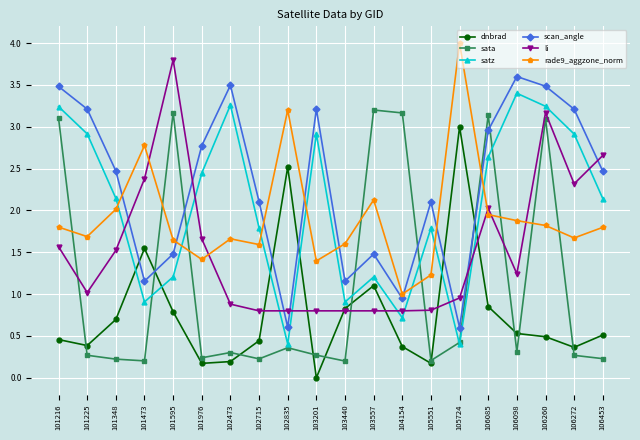

Rank the series at 103201 from highest to lowest value.

scan_angle, satz, rade9_aggzone_norm, li, sata, dnbrad